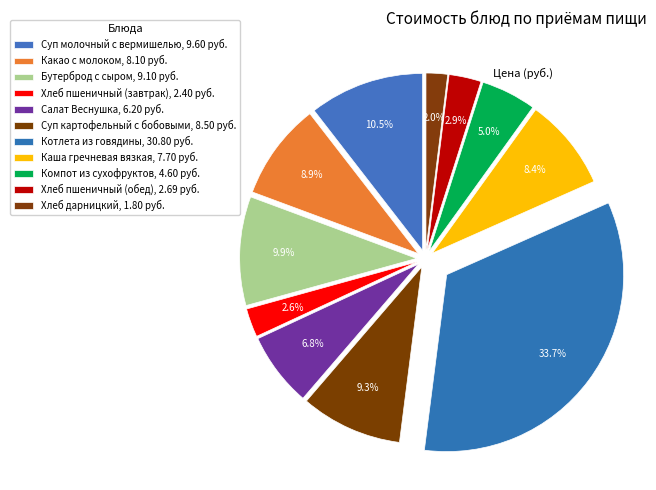

To the nearest percent, what is the combined percentage of Компот из сухофруктов and Суп молочный с вермишелью?

16%